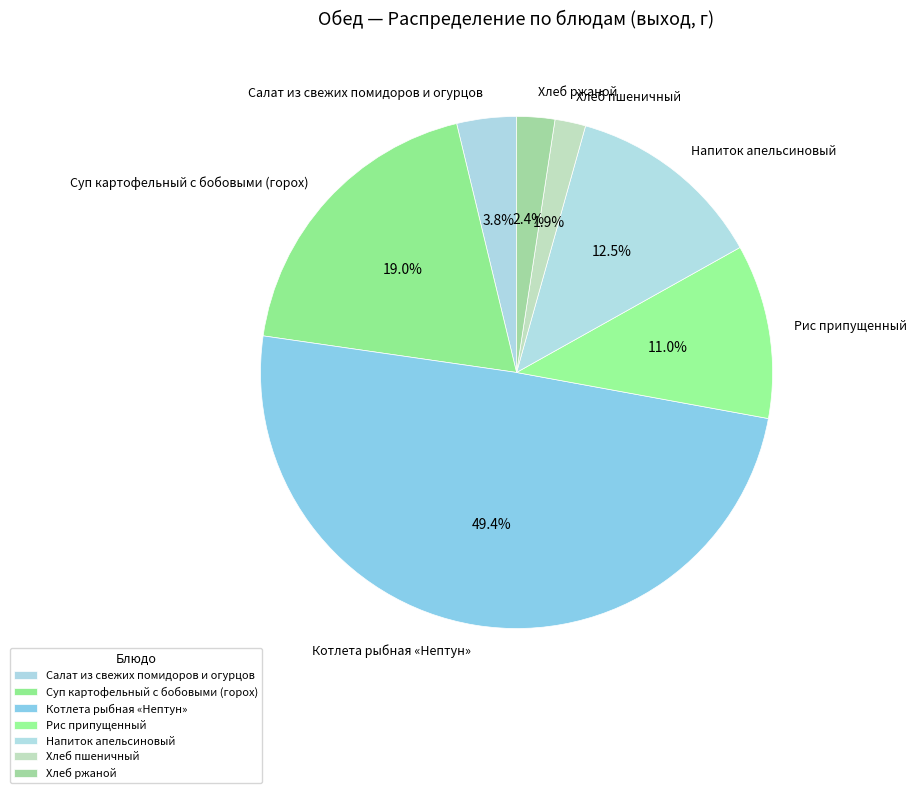

To the nearest percent, what is the average slice percentage?

14%